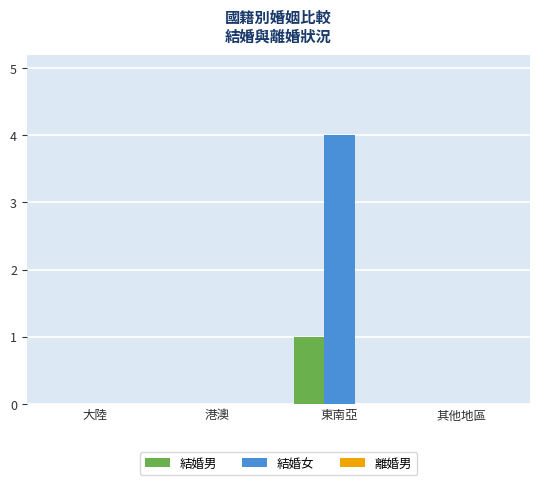

Between 大陸 and 東南亞, which series saw the biggest shift?

結婚女